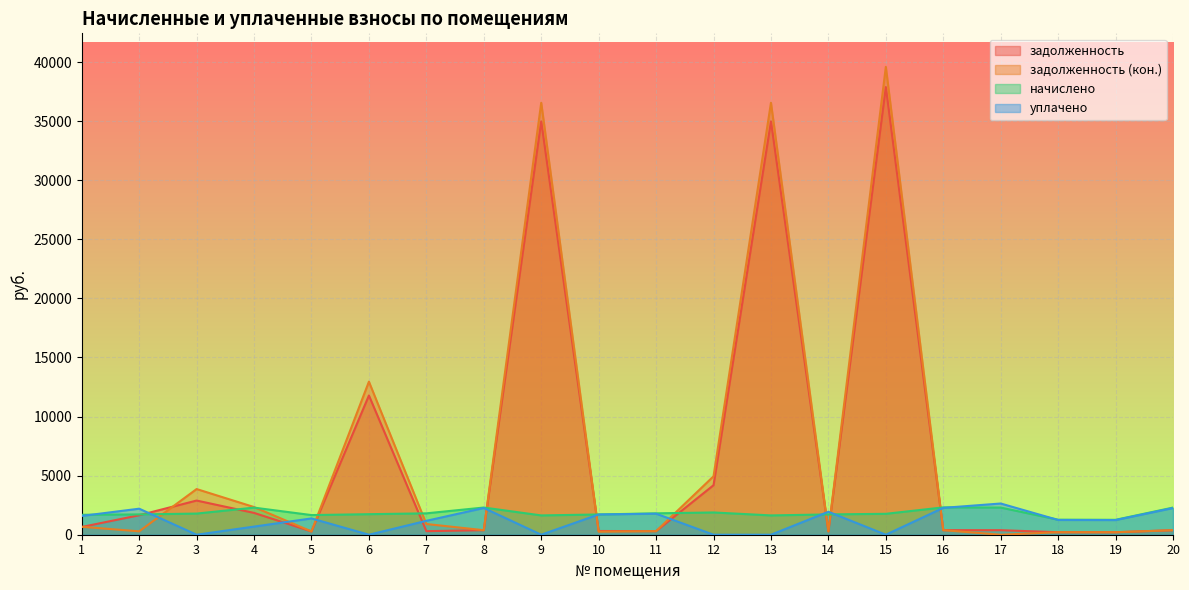

What is the sum of the уплачено values at 1 and 15?

1590.0